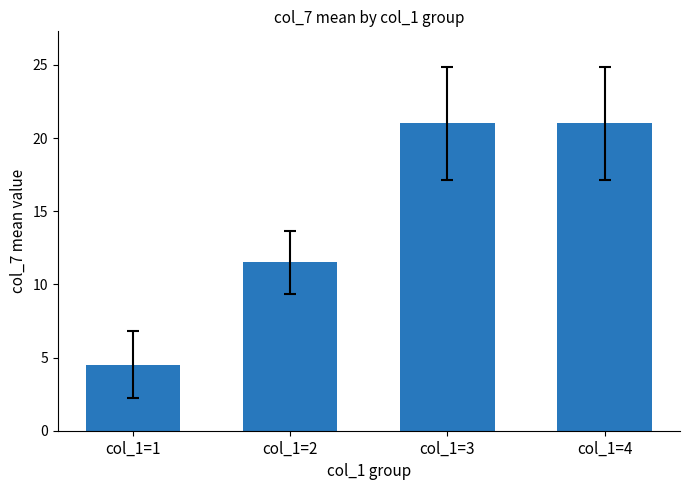

What is the difference between the values at col_1=2 and col_1=1?

7.0